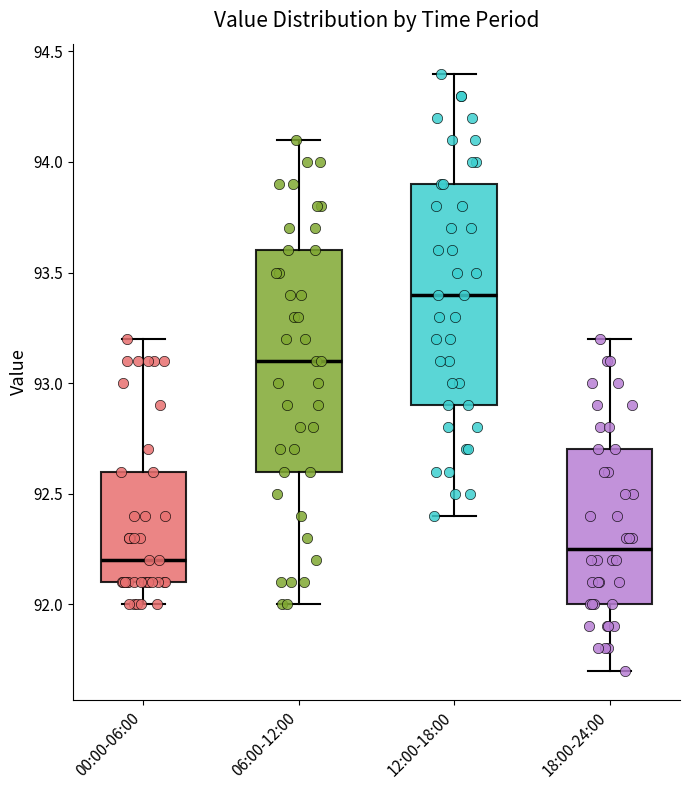

Where is the upper edge of the box for 18:00-24:00 on the y-axis? The values are not printed on the chart, so give them approximately, as read against the axis.

92.70